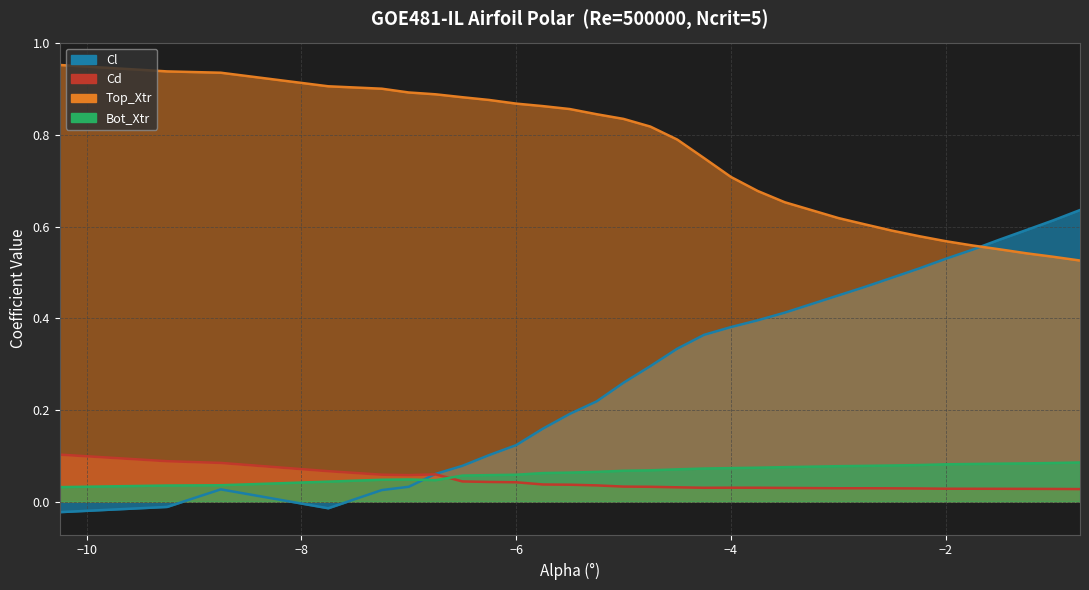

How many data points in Cl are above 0?

27